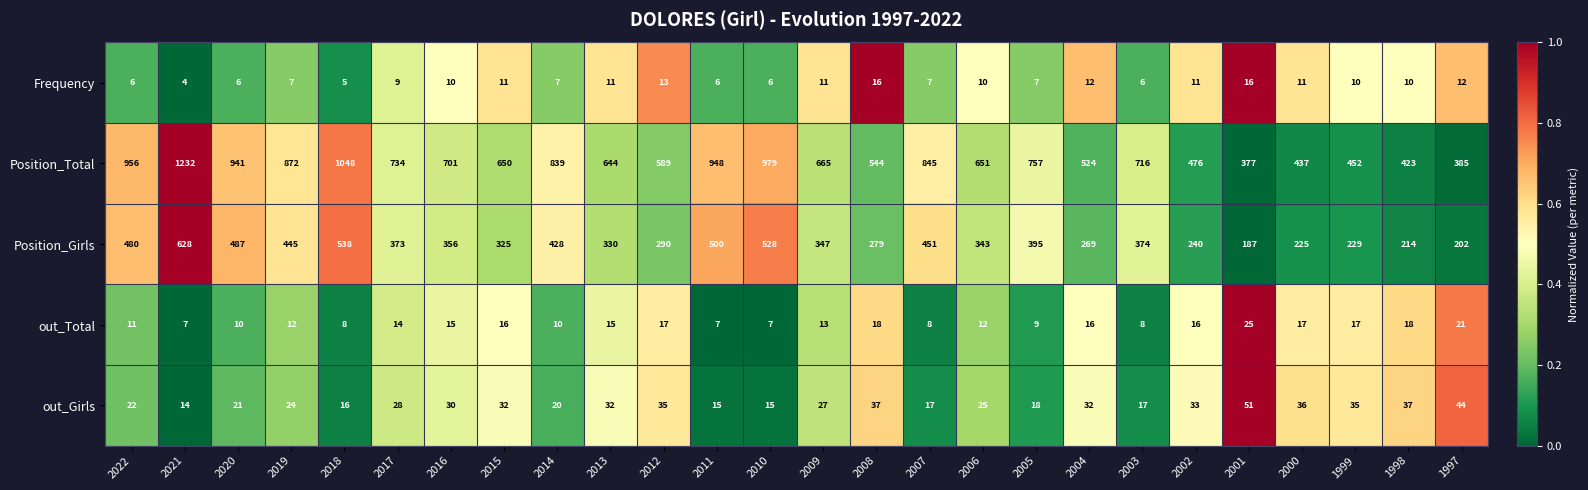

Which label corresponds to the smallest value in the chart?

2021